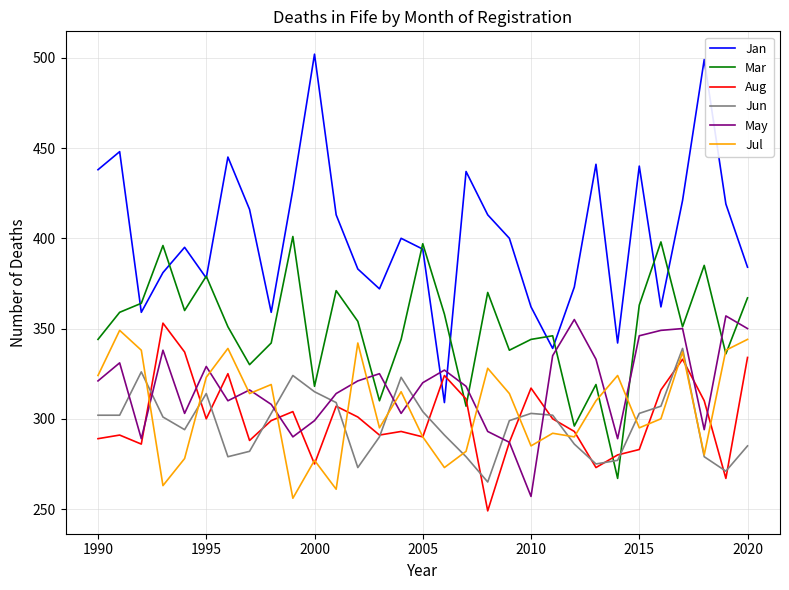

What is the maximum value shown in the chart?

502